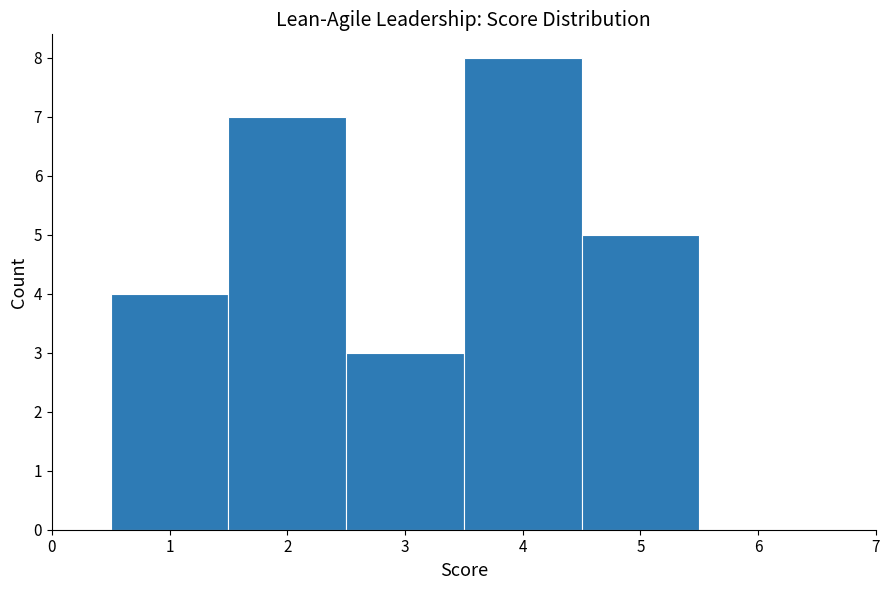

Which range on the x-axis has the tallest bar?

3.5 to 4.5